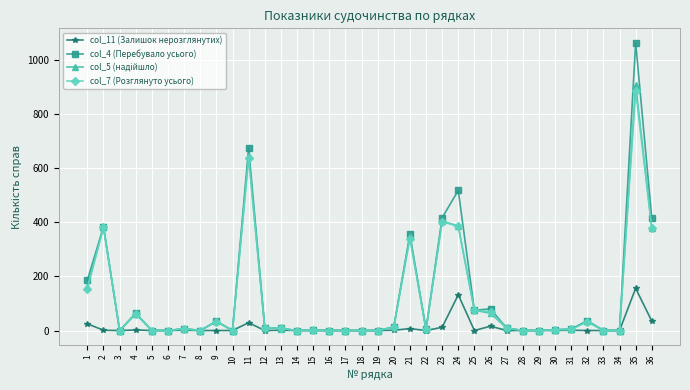

Where does the col_4 (Перебувало усього) series first go above 7?

1